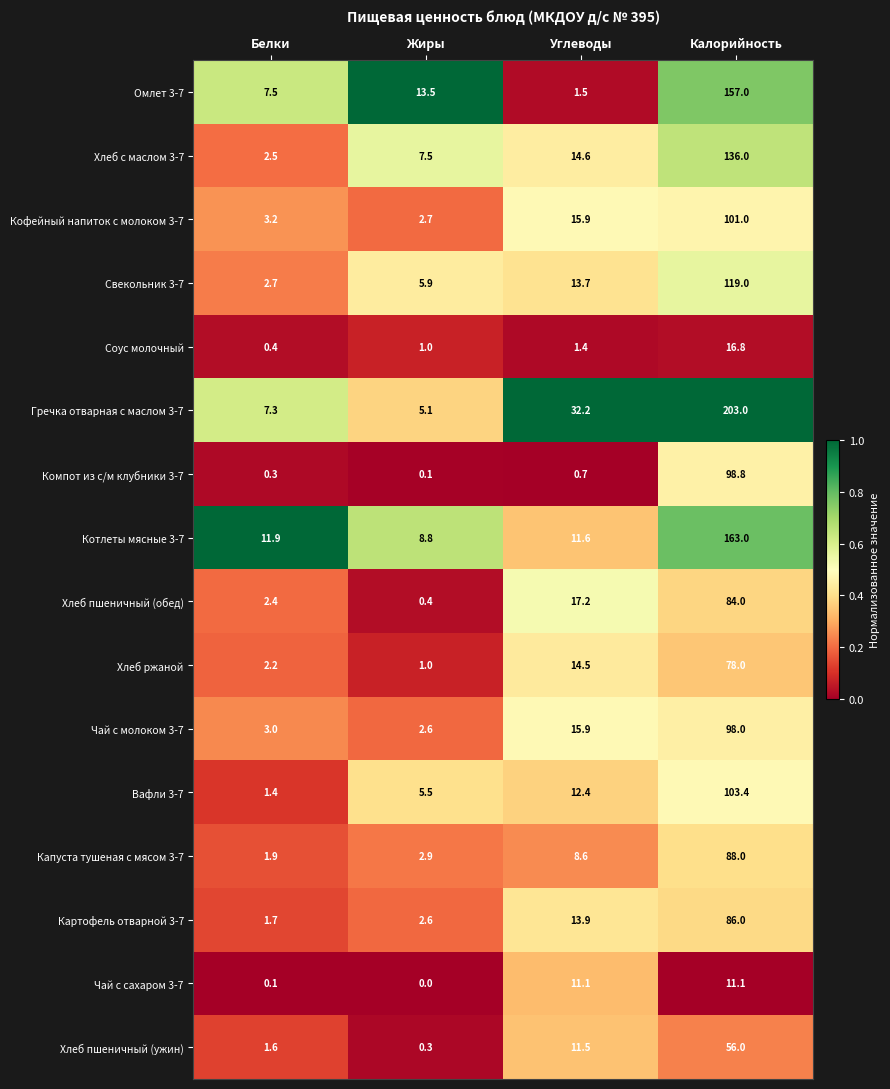

What is the difference between the Хлеб с маслом 3-7 values at Углеводы and Белки?

12.1